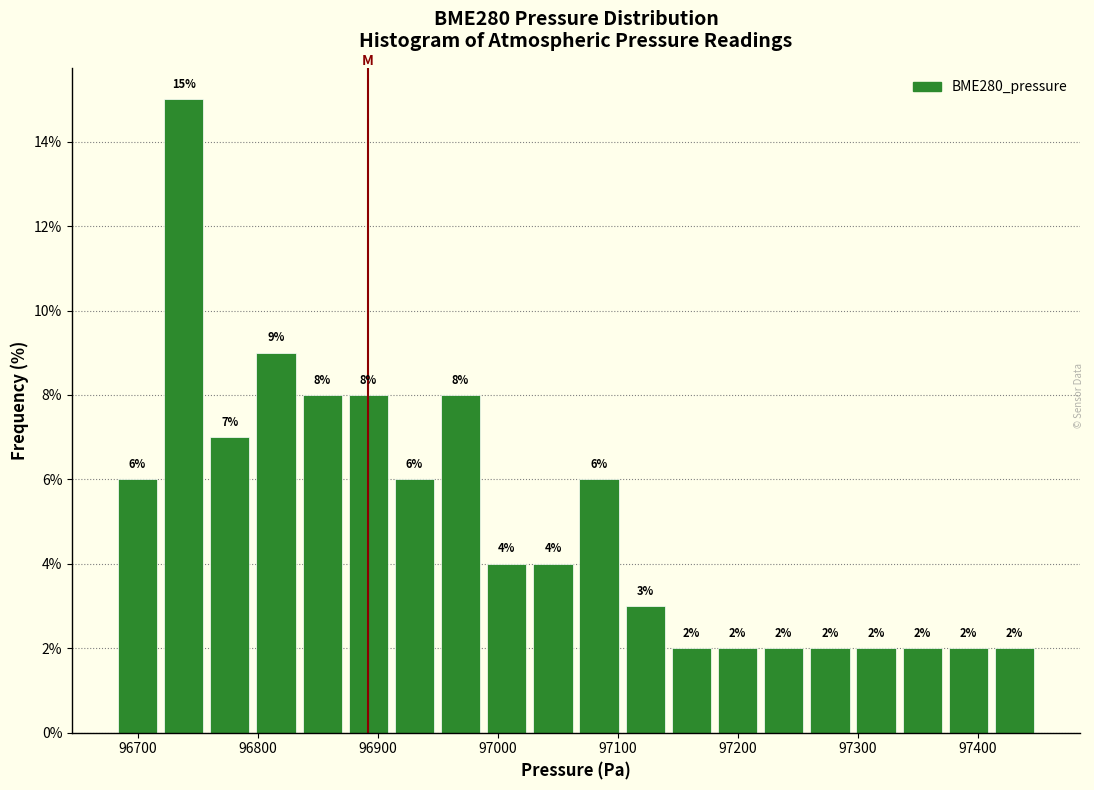

Read against the x-axis, roughly where is the centre of the tallest bar?

96740